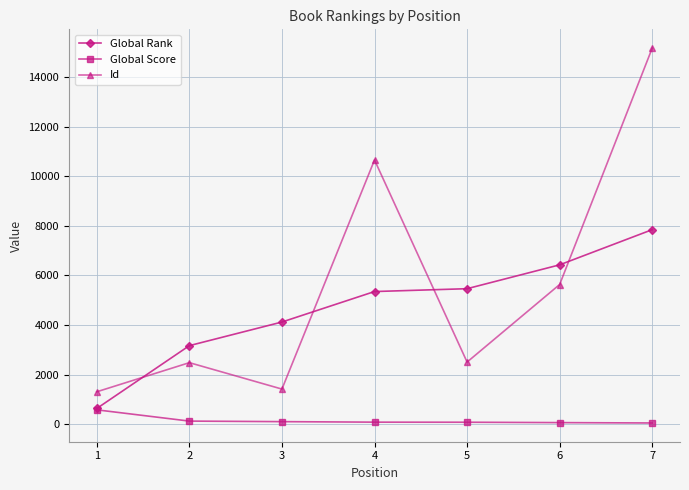

List the series in order of their overall mean, highest first.

Id, Global Rank, Global Score